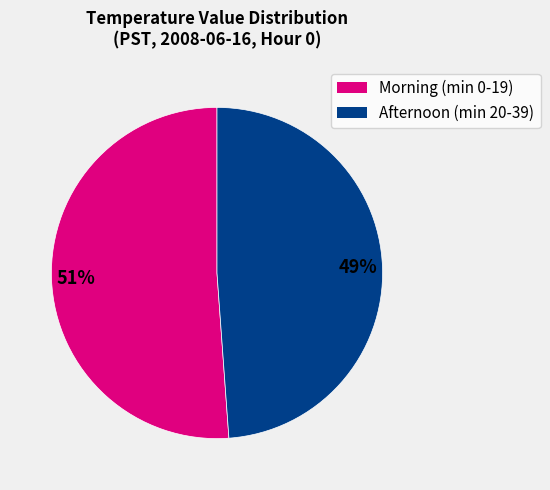

To the nearest percent, what is the difference between the largest and smallest slice percentages?

2%